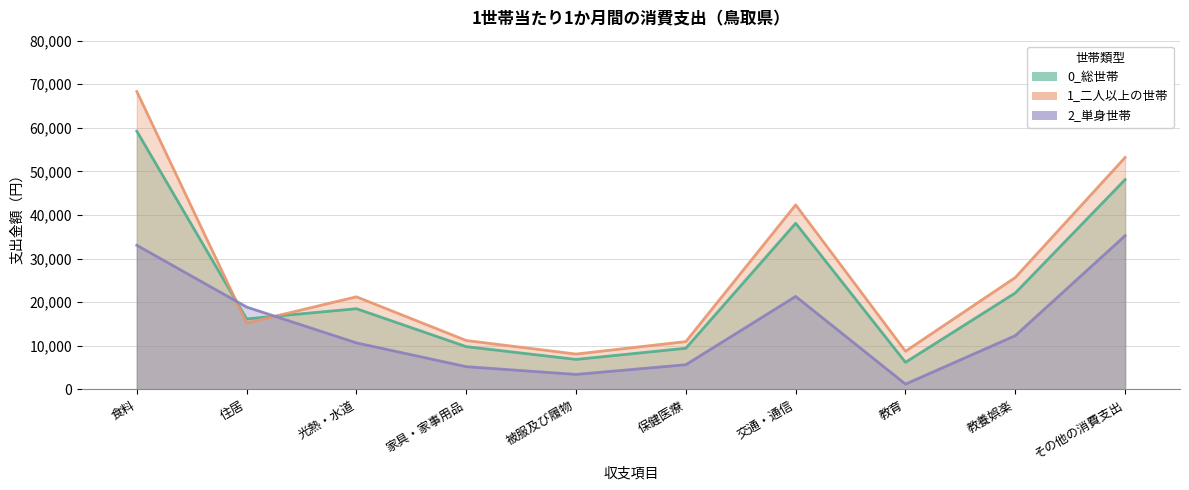

The value of 0_総世帯 at 家具・家事用品 is 9823. True or false?

True